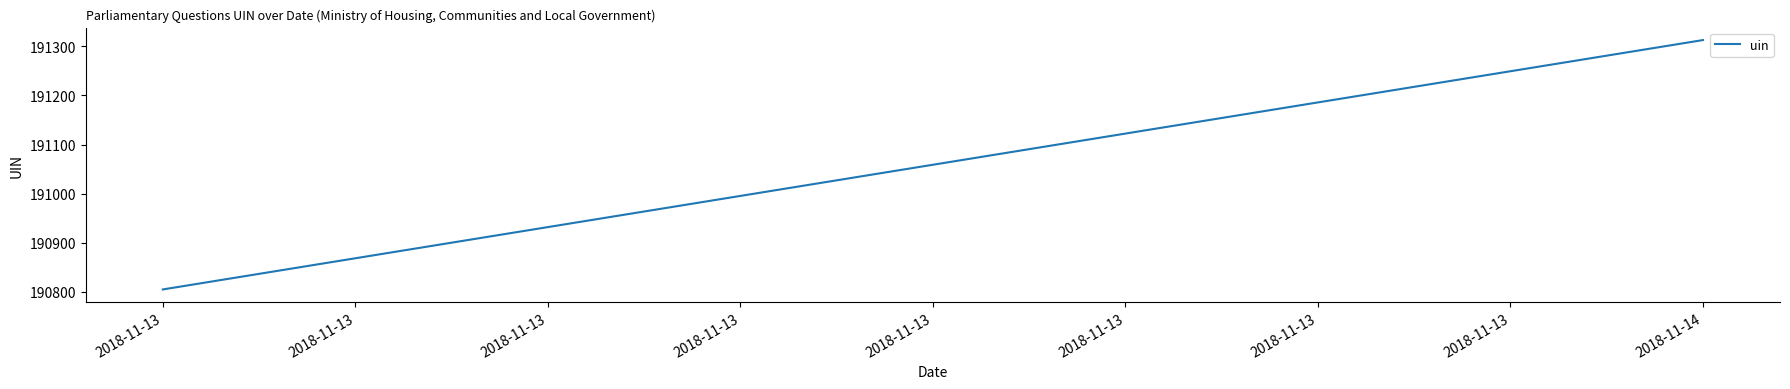

The value at 2018-11-13 is 317096.8. True or false?

False